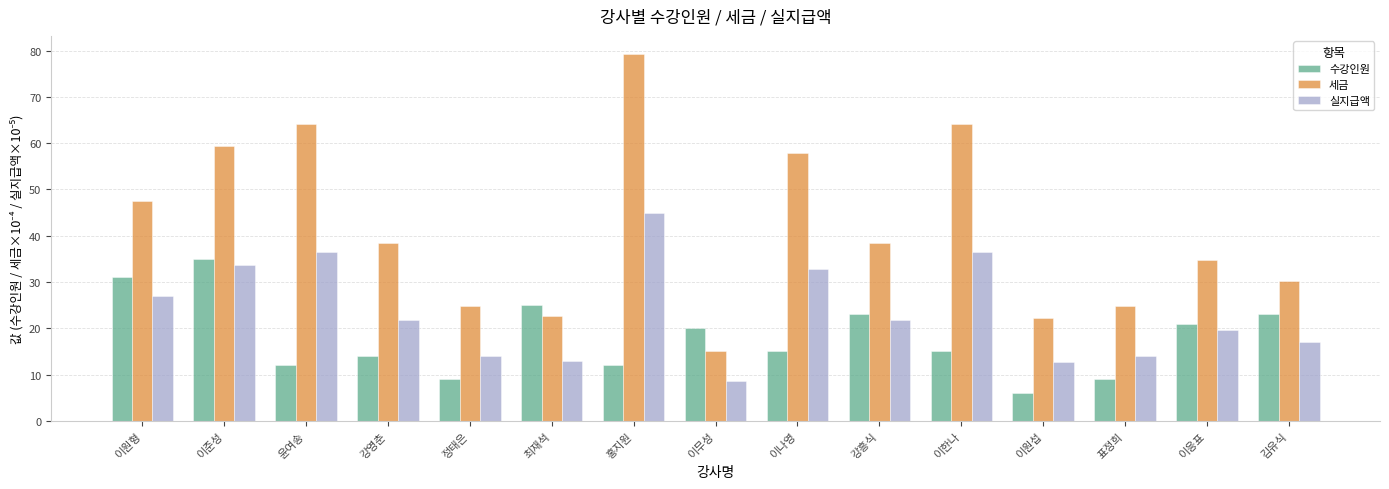

At which category is the sum across all series the highest?

홍지원